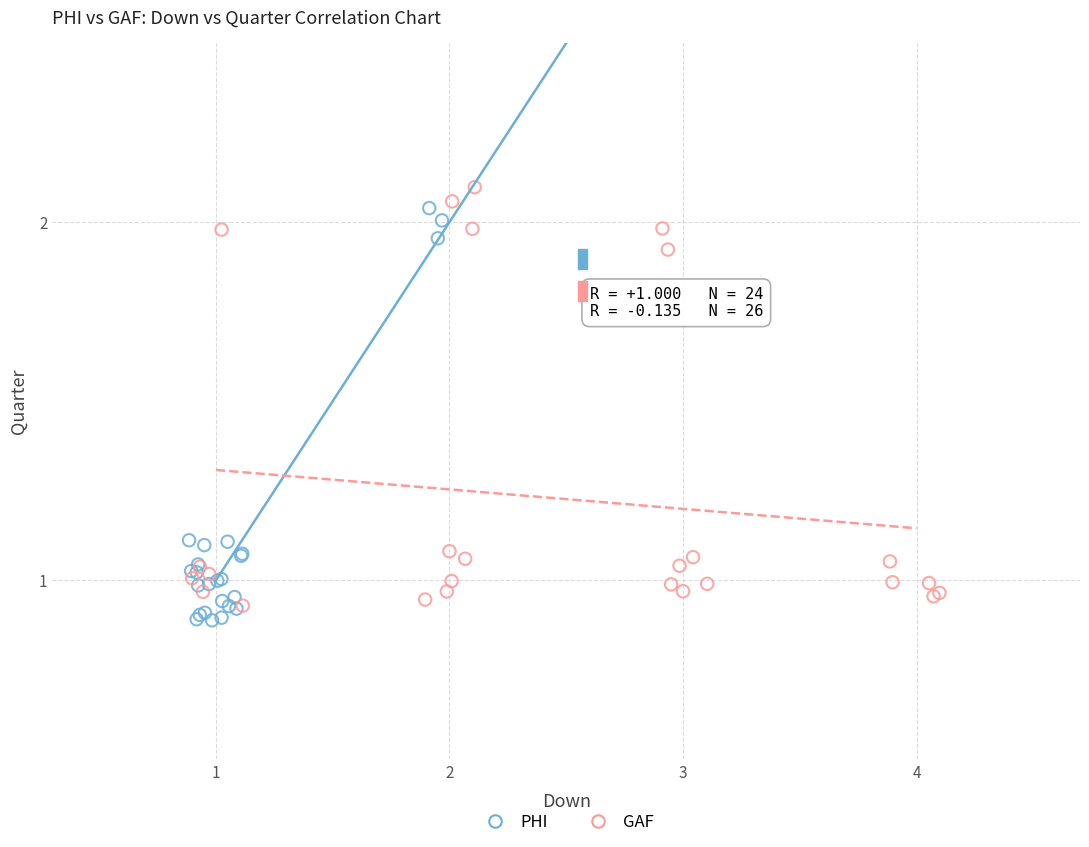

What are all the series names shown in the legend?

PHI, GAF